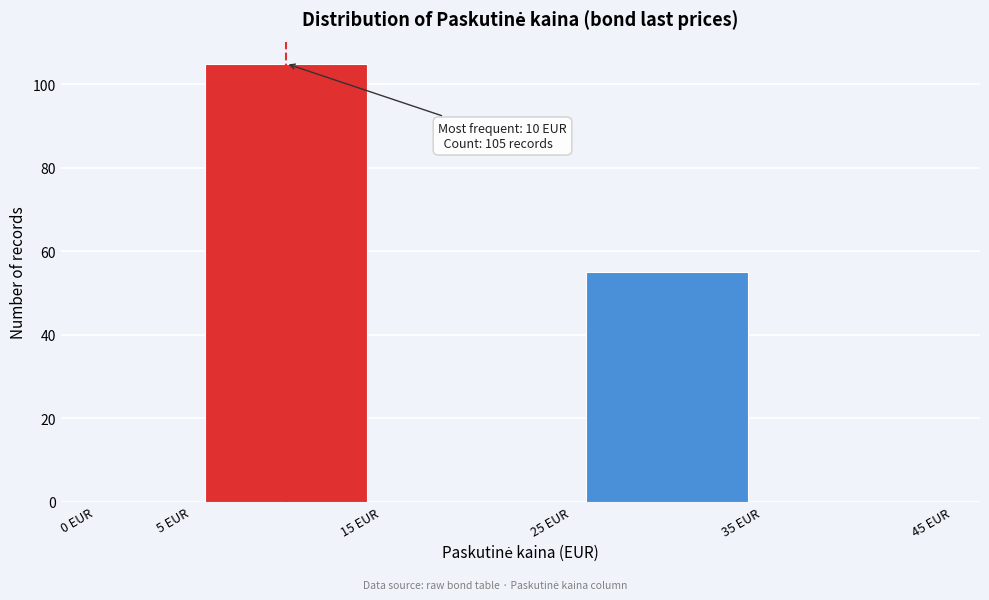

Over which range of the x-axis is the bar tallest?

5 to 15